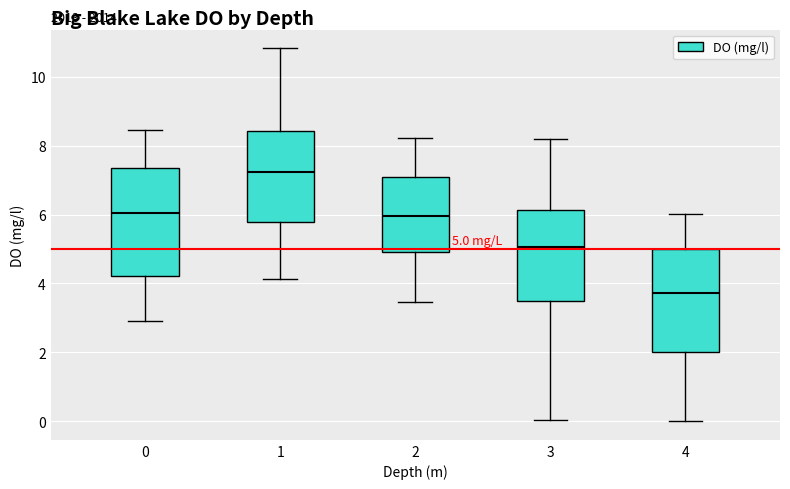

Which box has the lowest median line?

4